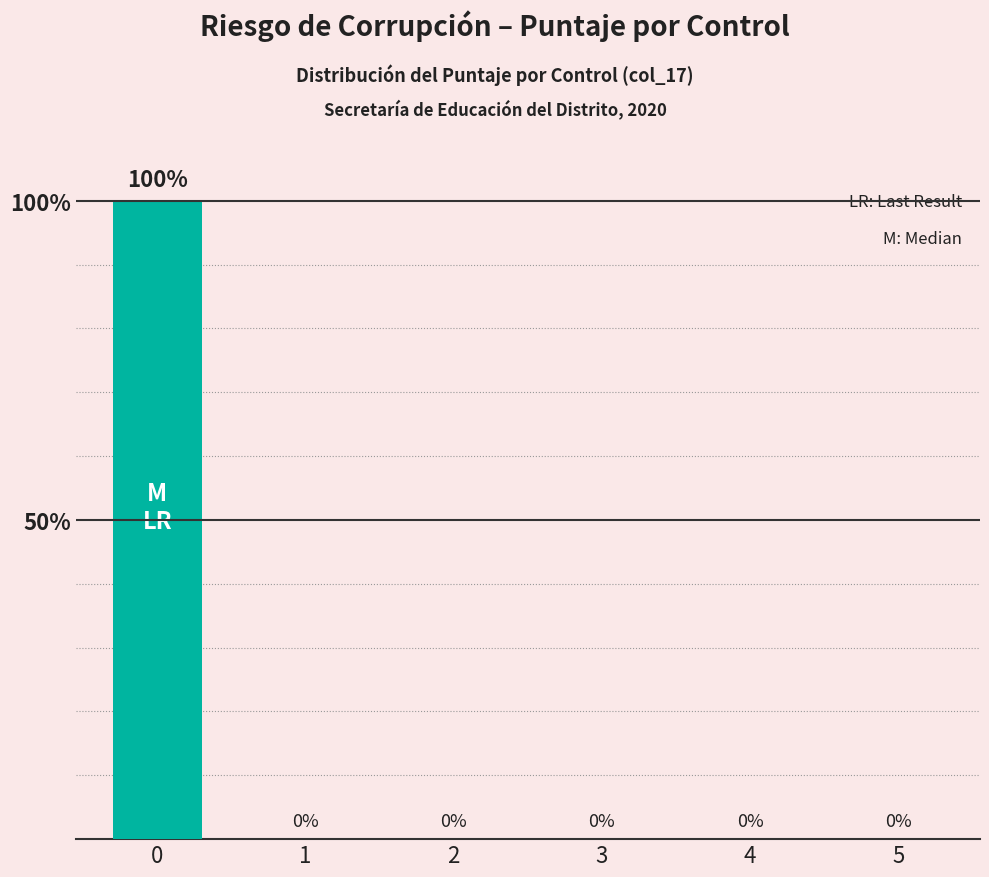

Reading left to right, transcribe all the data shown in this chart.

0=100	1=0	2=0	3=0	4=0	5=0